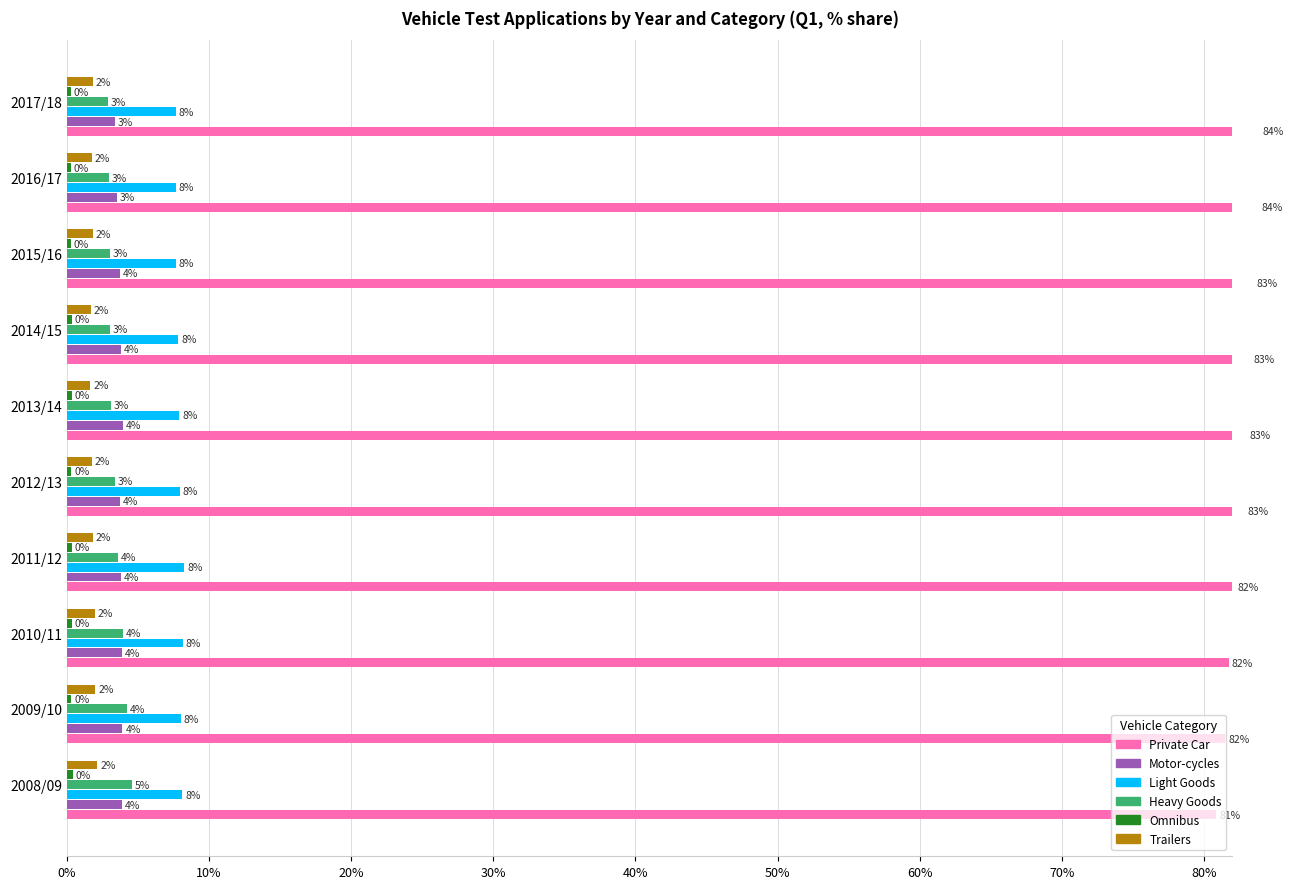

Which series has the largest range (max minus min)?

Private Car